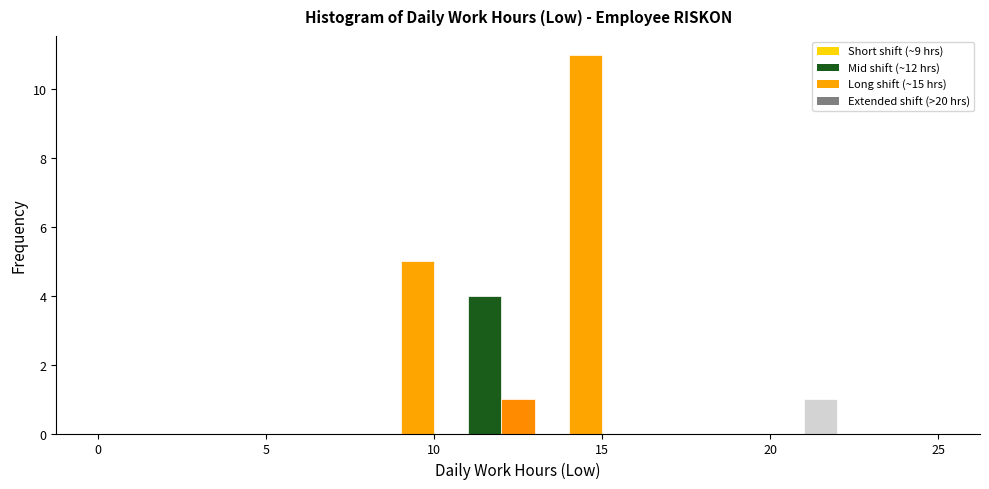

Around what value on the x-axis is the tallest bar? Give the approximate position of its centre, as read against the axis.

14.5